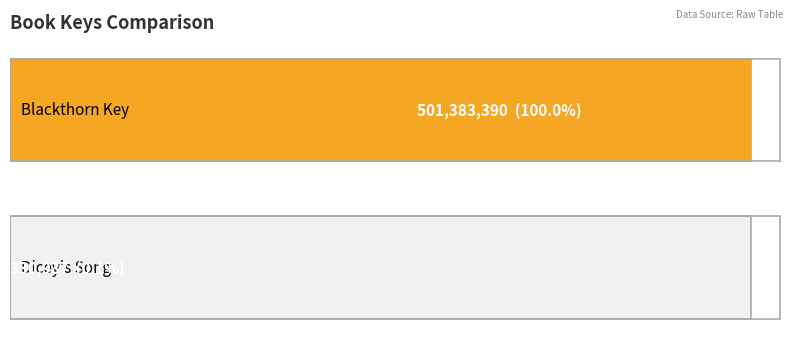

Reading left to right, transcribe all the data shown in this chart.

501383390	330937